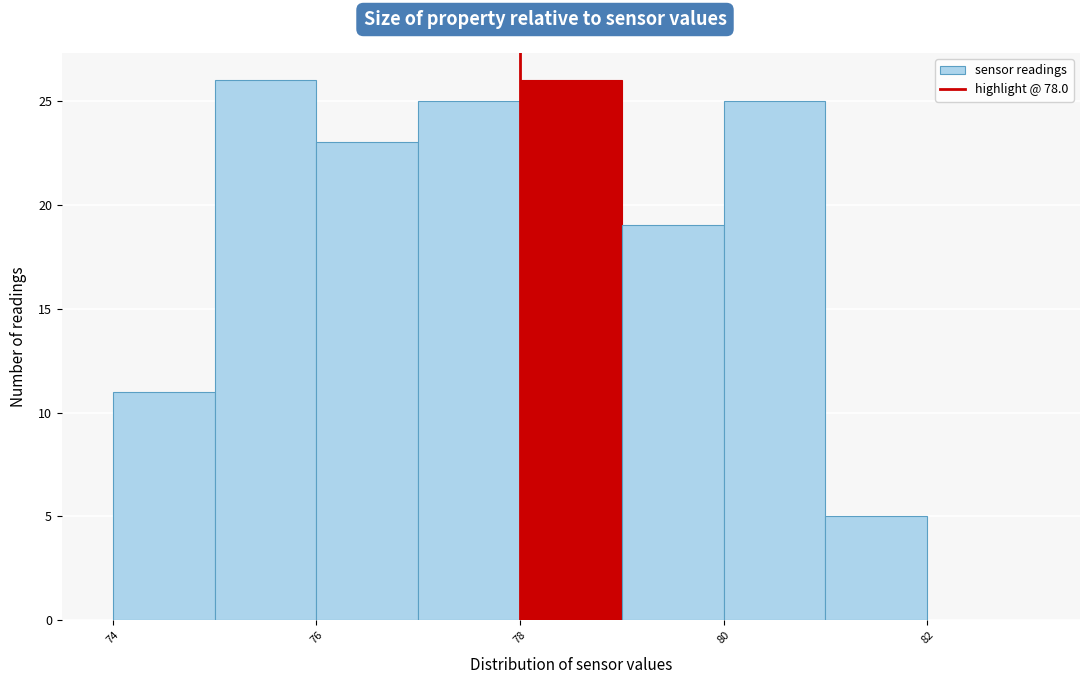

Reading left to right, transcribe this chart: for each bar, give the range it covers on the x-axis and its height. The values are not printed on the chart, so give them approximately, as read against the axis.

74 to 75: 11
75 to 76: 26
76 to 77: 23
77 to 78: 25
78 to 79: 26
79 to 80: 19
80 to 81: 25
81 to 82: 5